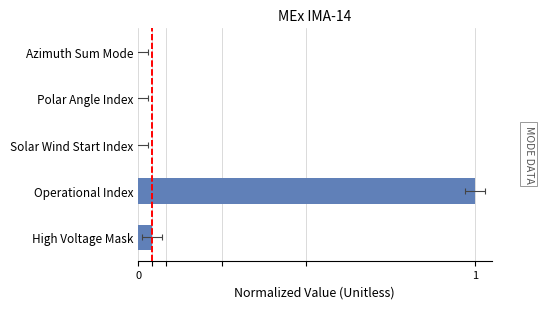

Where is the data nearest to the value 0?

Solar Wind Start Index